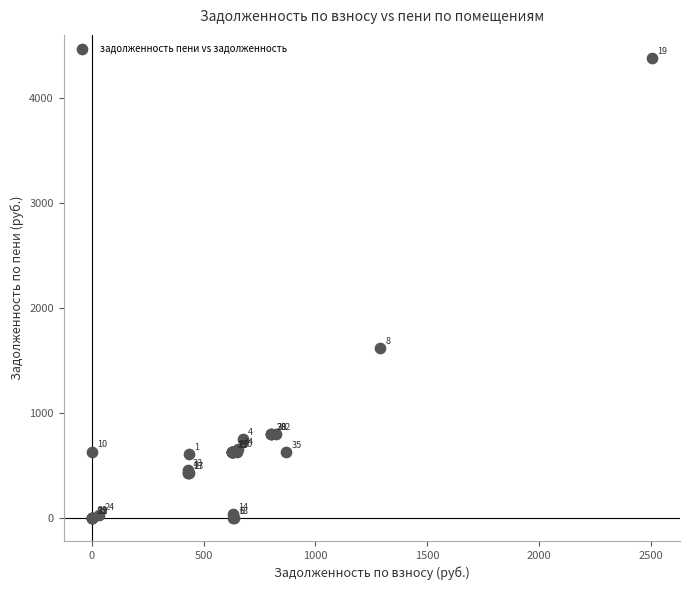

What Y value in the scatter plot is closest to 2190?

1615.9